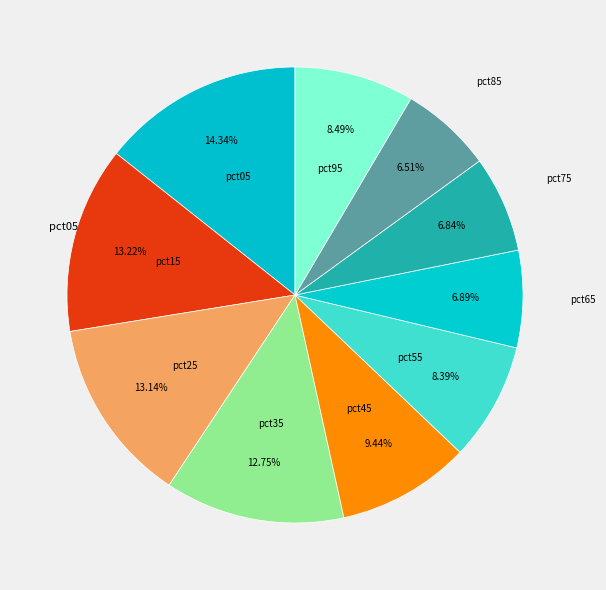

Is there any slice that represents more than half of the pie?

No